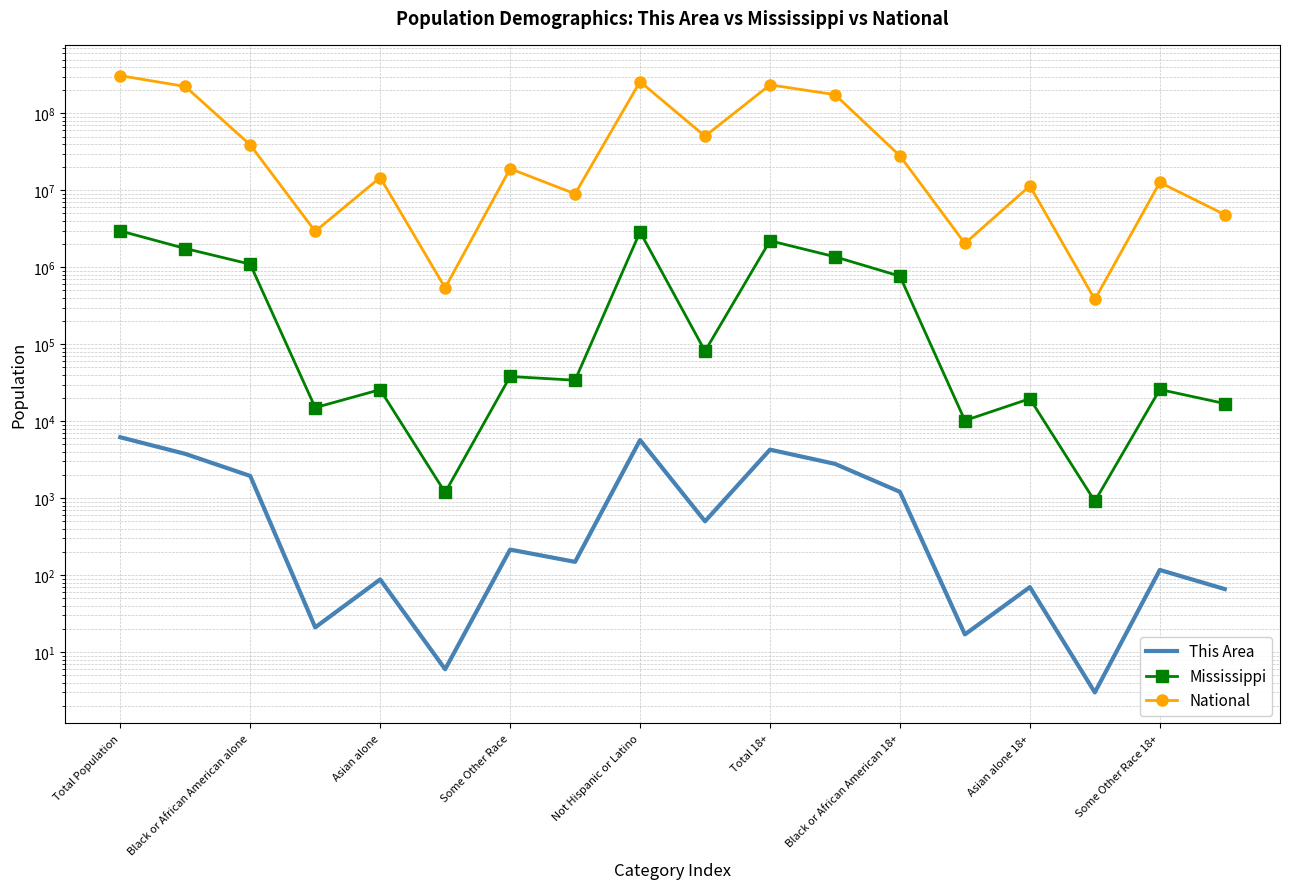

Where is National nearest to the value 154563973?

11